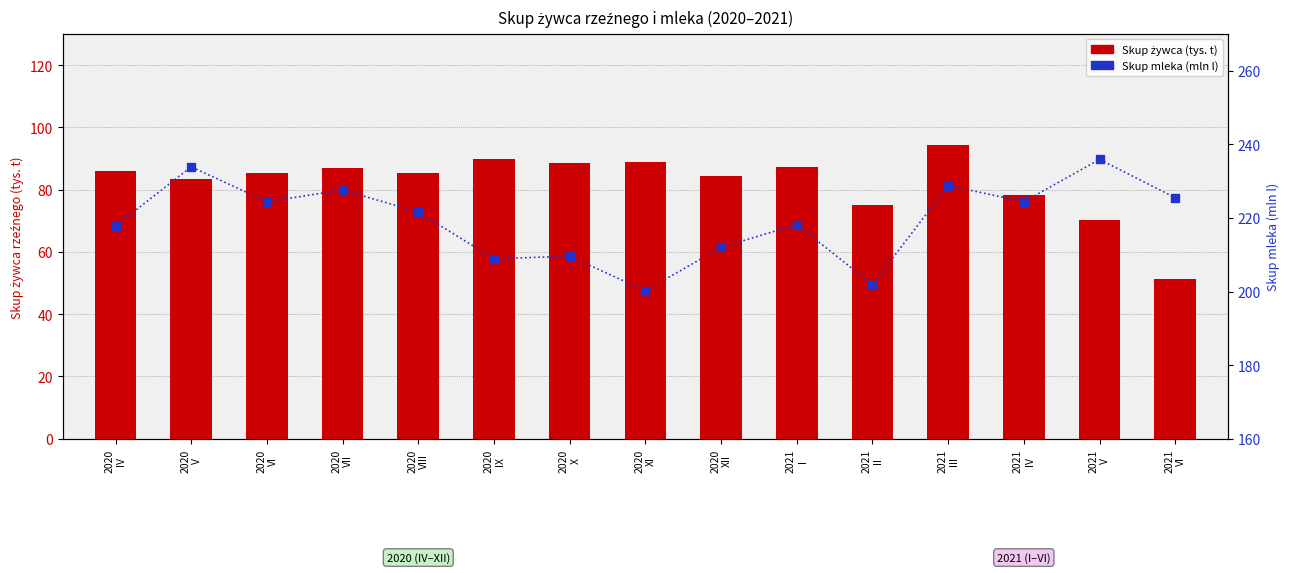

How many data points in Skup mleka (mln l) are less than 221?

7